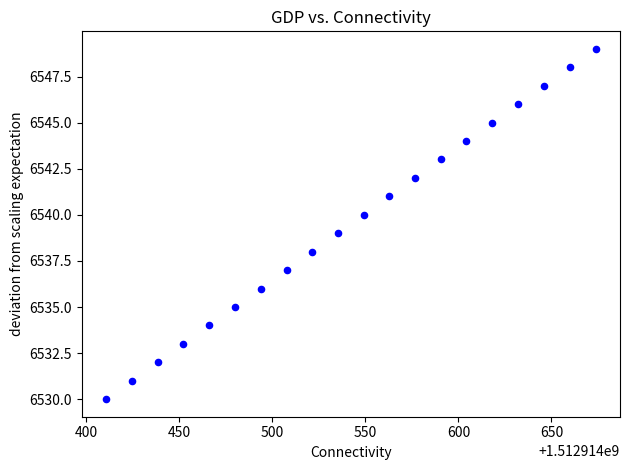

What is the range of Y values (max minus min)?

19